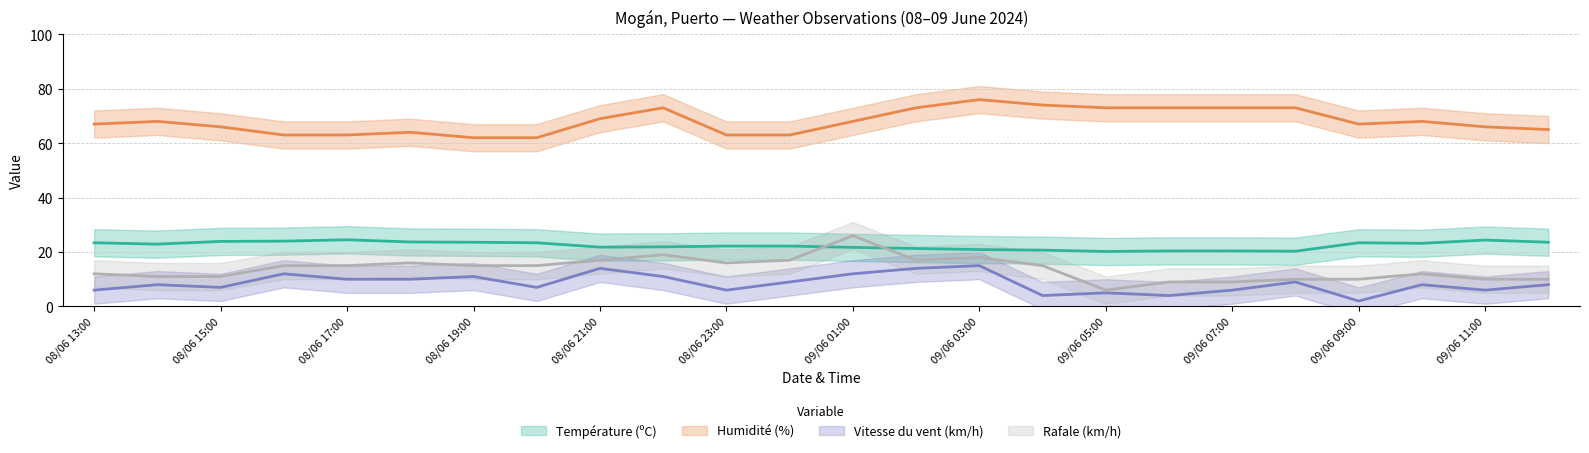

What is the label of the 15th point from the left?

09/06 03:00